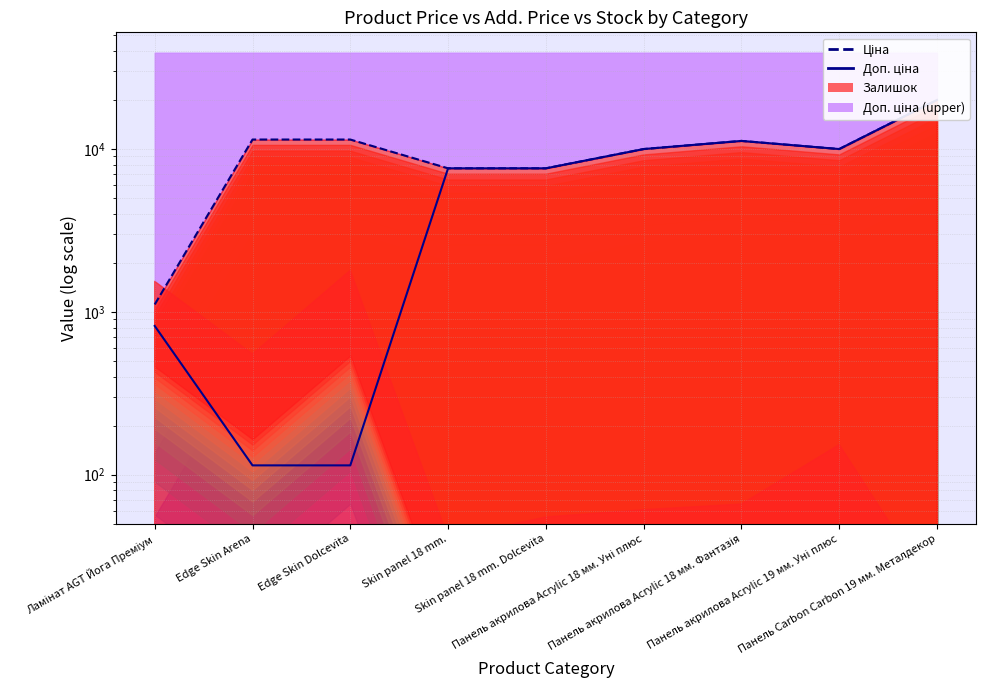

Is it true that Ціна equals 9984.7 at Skin panel 18 mm.?

False